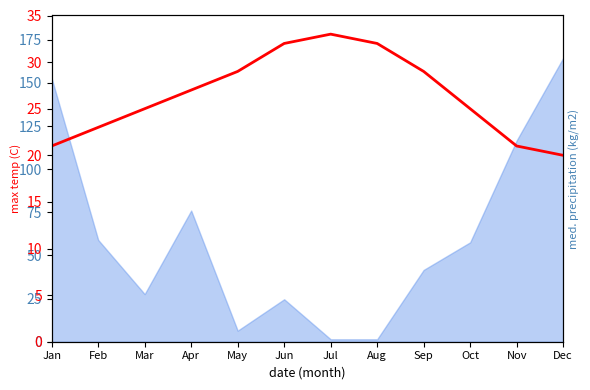

Rank the categories by value from lowest to highest.

Dec, Jan, Nov, Feb, Mar, Oct, Apr, May, Sep, Jun, Aug, Jul